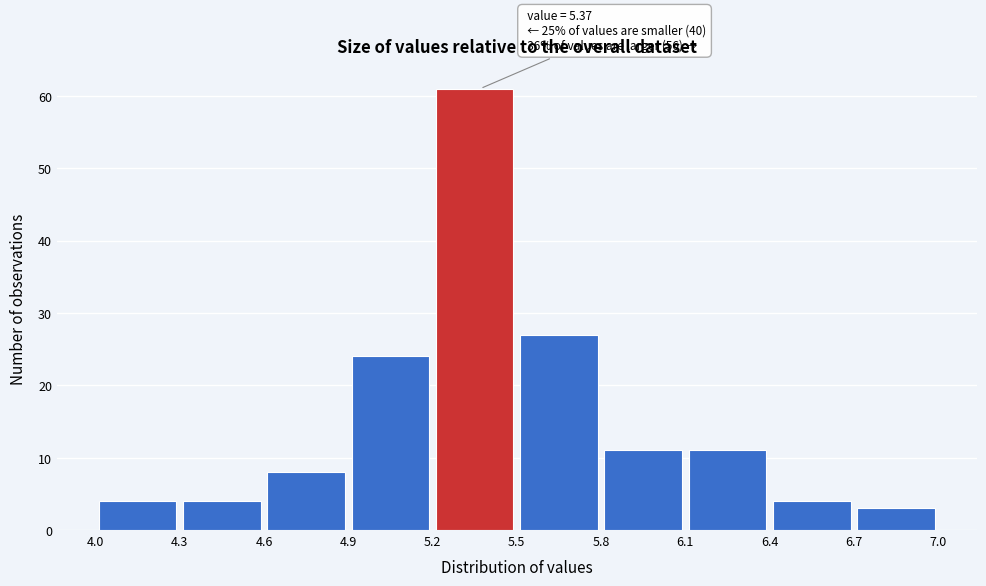

Over which range of the x-axis is the bar tallest?

5.2 to 5.5